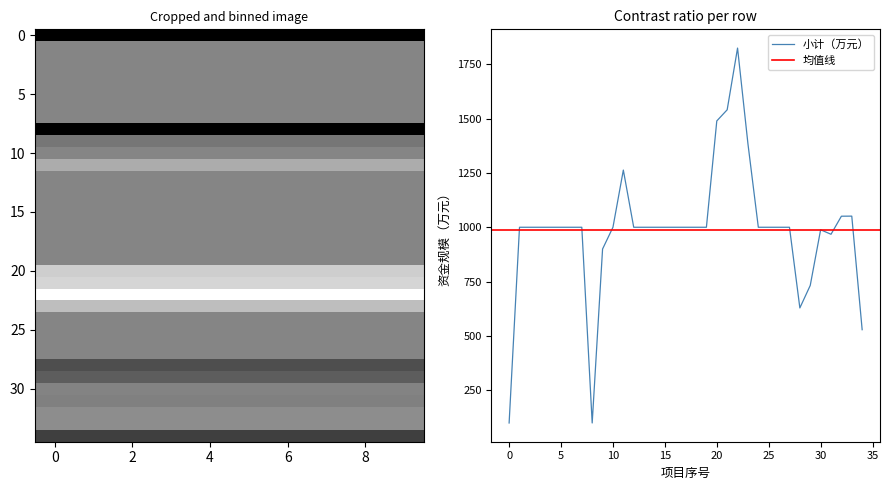

True or false: 小计（万元） and 中央衔接（万元） cross at least once.

False